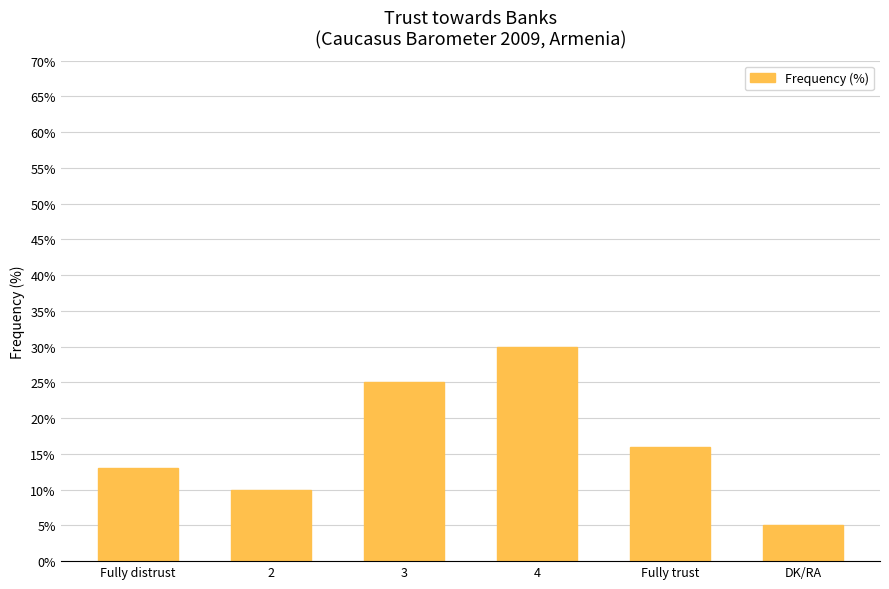

How many bars are there in total?

6